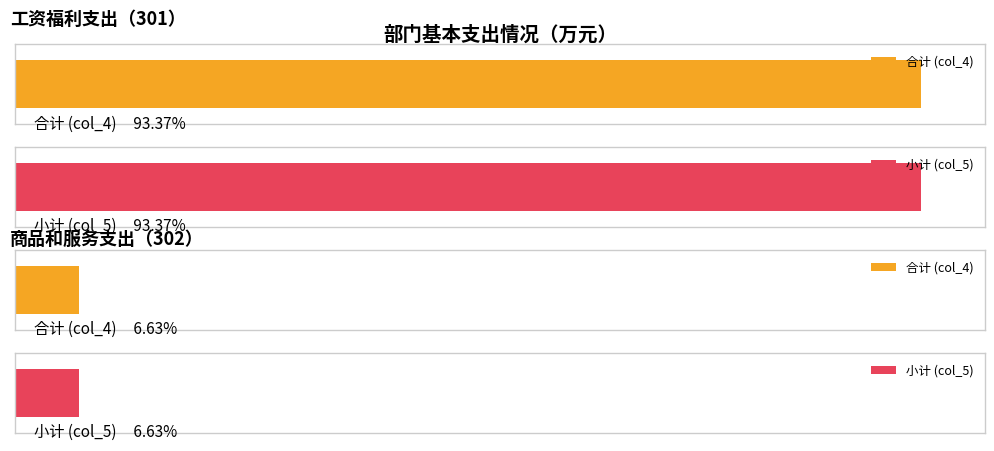

Is it true that 本级财力 equals 254.7 at 工资福利支出?

False